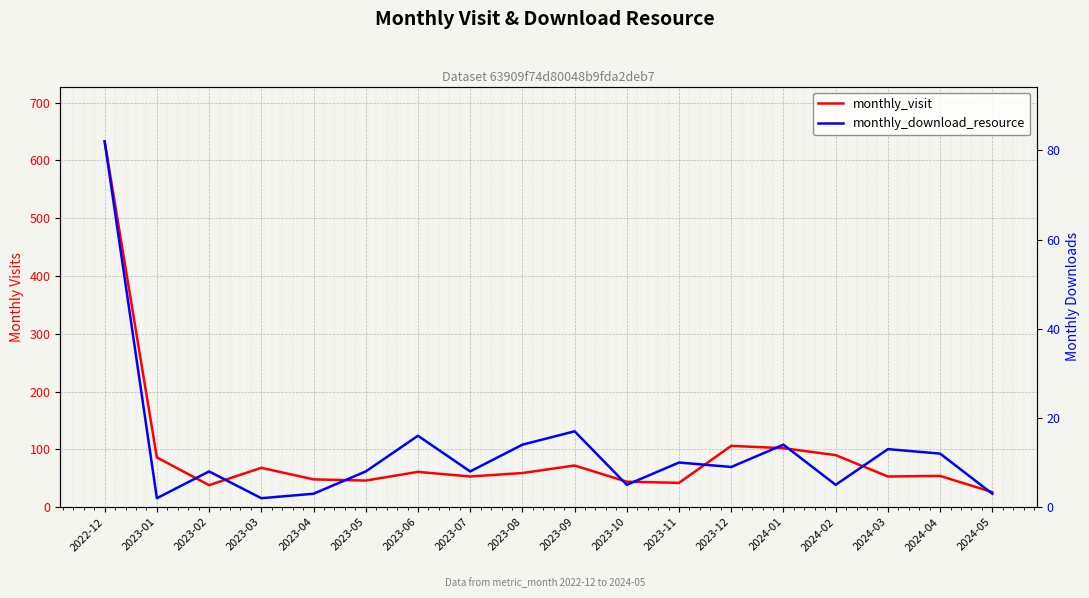

Rank the series by their maximum value, from highest to lowest.

monthly_visit, monthly_download_resource